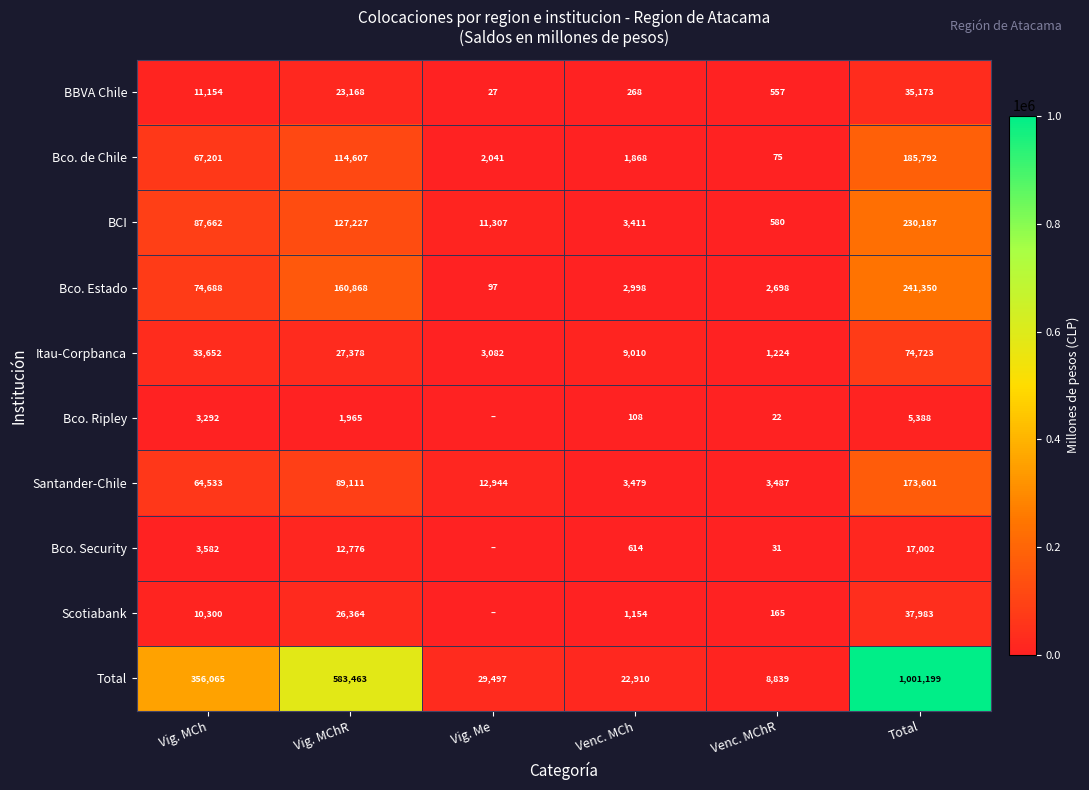

How many data points in BBVA Chile are less than 11154?

3